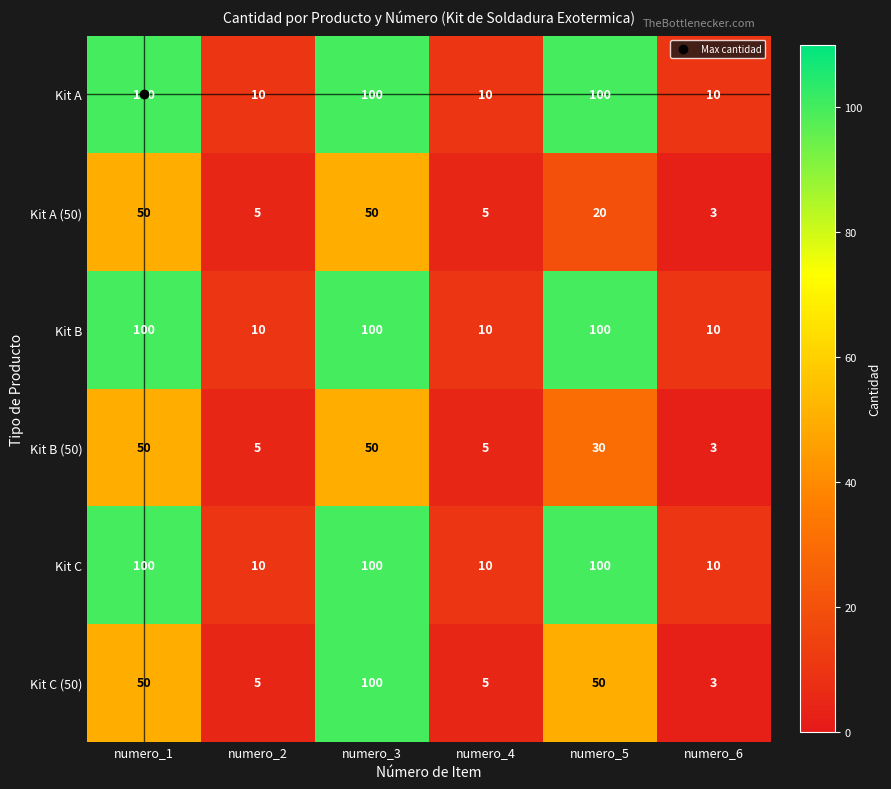

How many data points in Kit C (50) are less than 50?

3